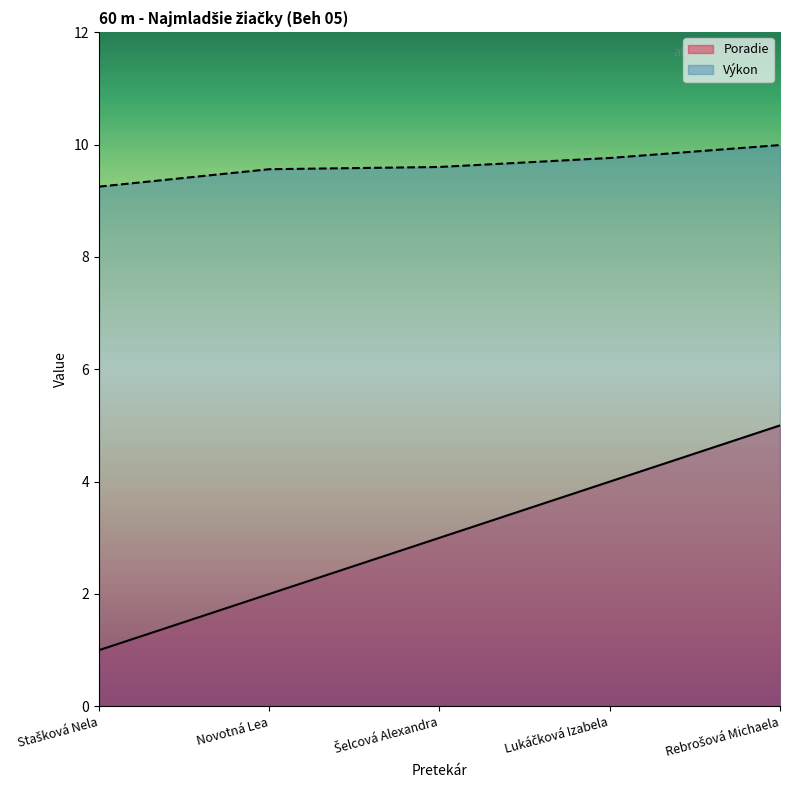

True or false: Poradie has more than 1 interior local peaks.

False